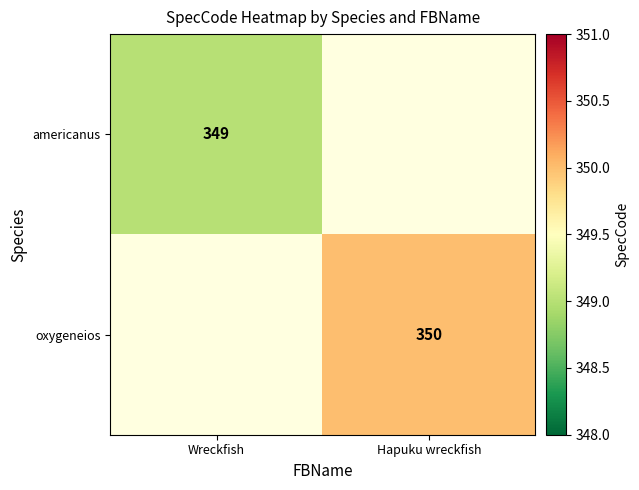

Which label corresponds to the smallest value in the chart?

Wreckfish